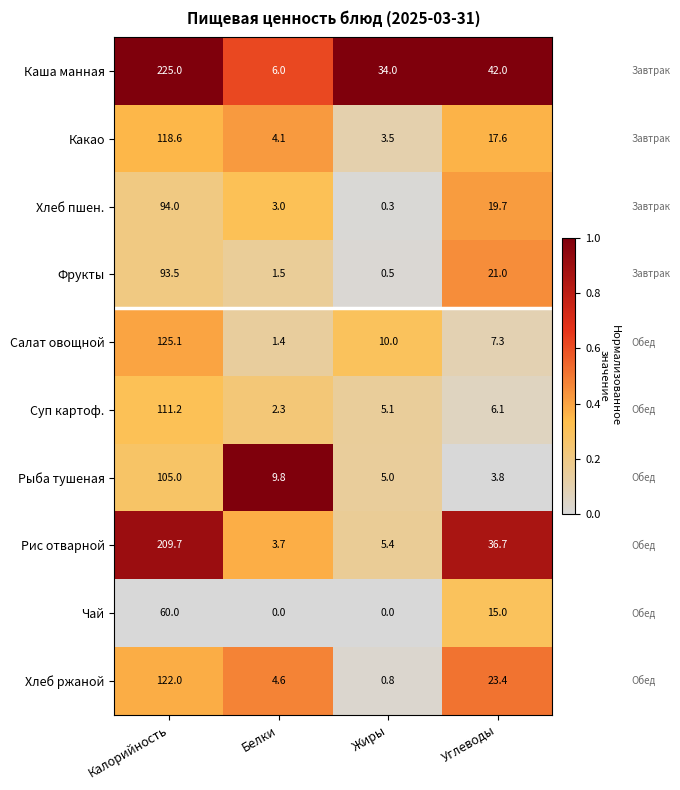

The Хлеб ржаной series shows 23.4 at Углеводы. True or false?

True